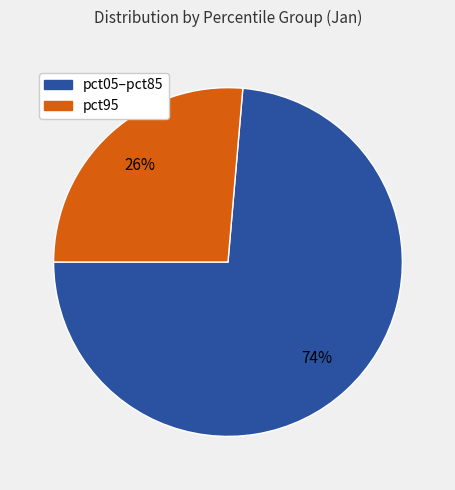

Is there any slice that represents more than half of the pie?

Yes